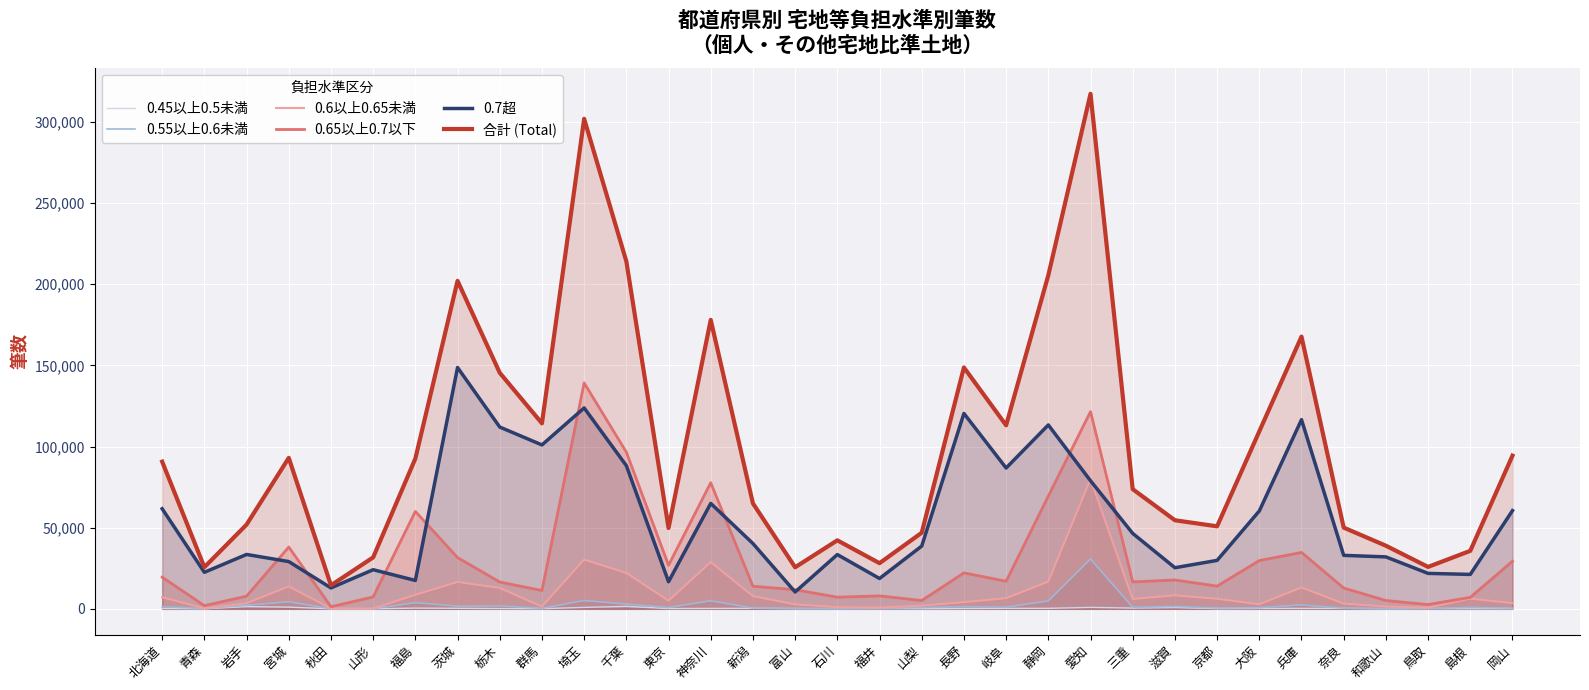

At which category is the sum across all series the highest?

愛知